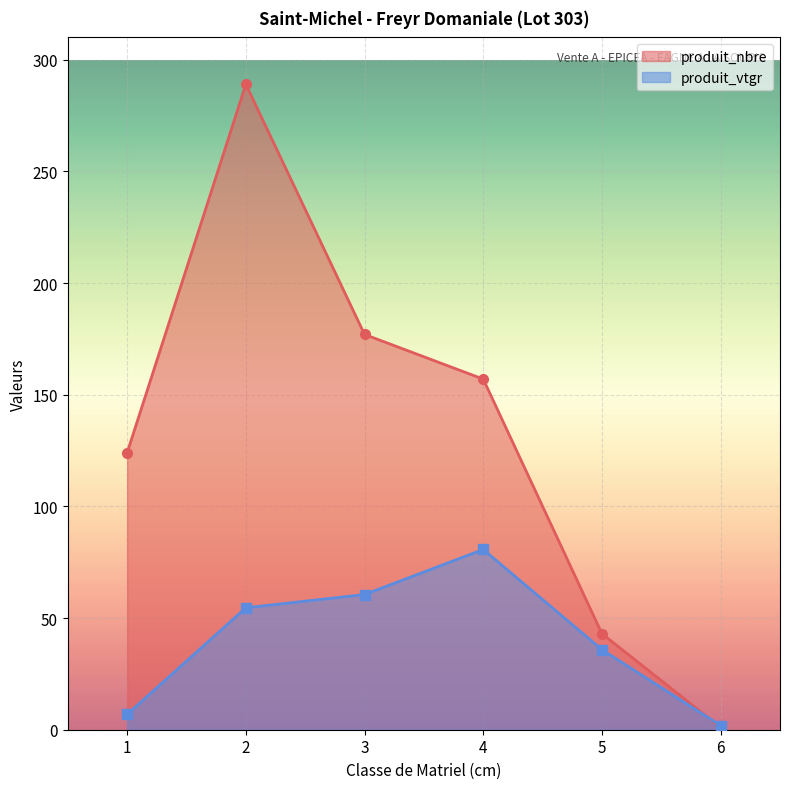

In produit_vtgr, how many points are higher than both neighbors (excluding endpoints)?

1